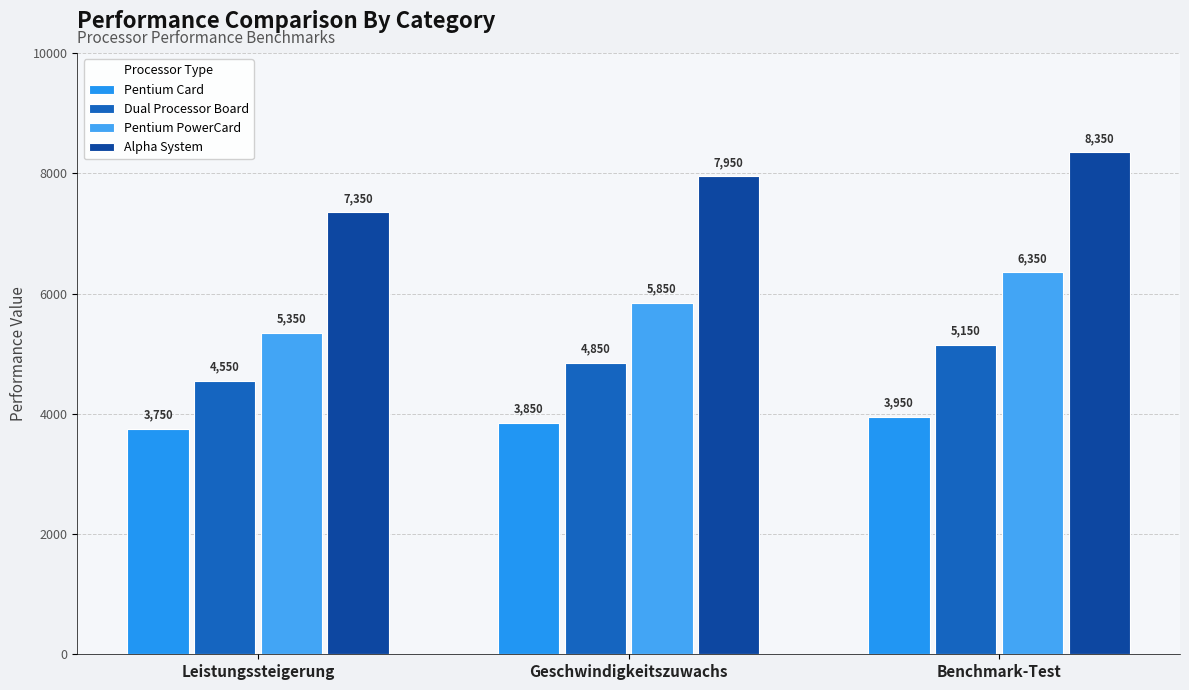

Where is Dual Processor Board nearest to the value 4850?

Geschwindigkeitszuwachs